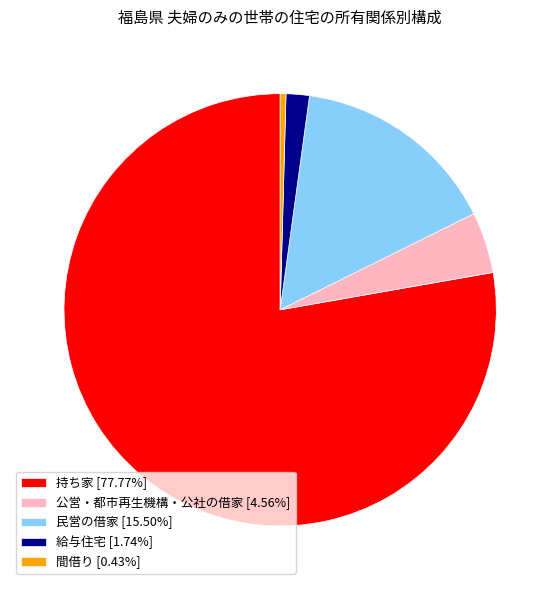

Which category has the smallest portion of the pie?

間借り